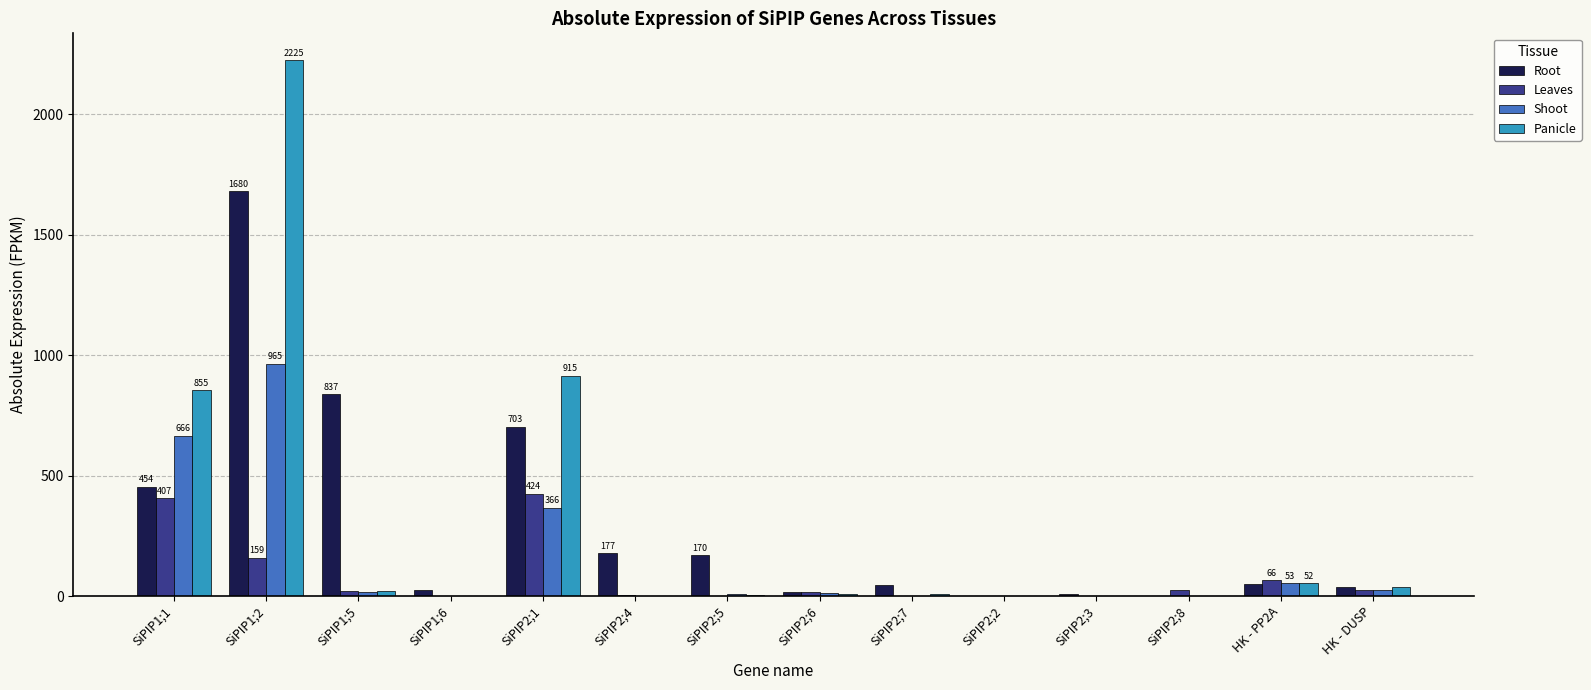

What is the average value of the Shoot series?

151.2